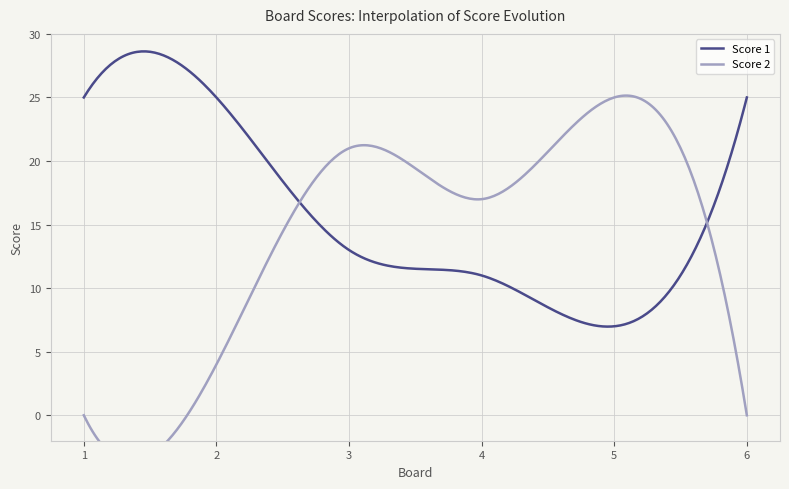

At which label does Score 2 first exceed 17?

3